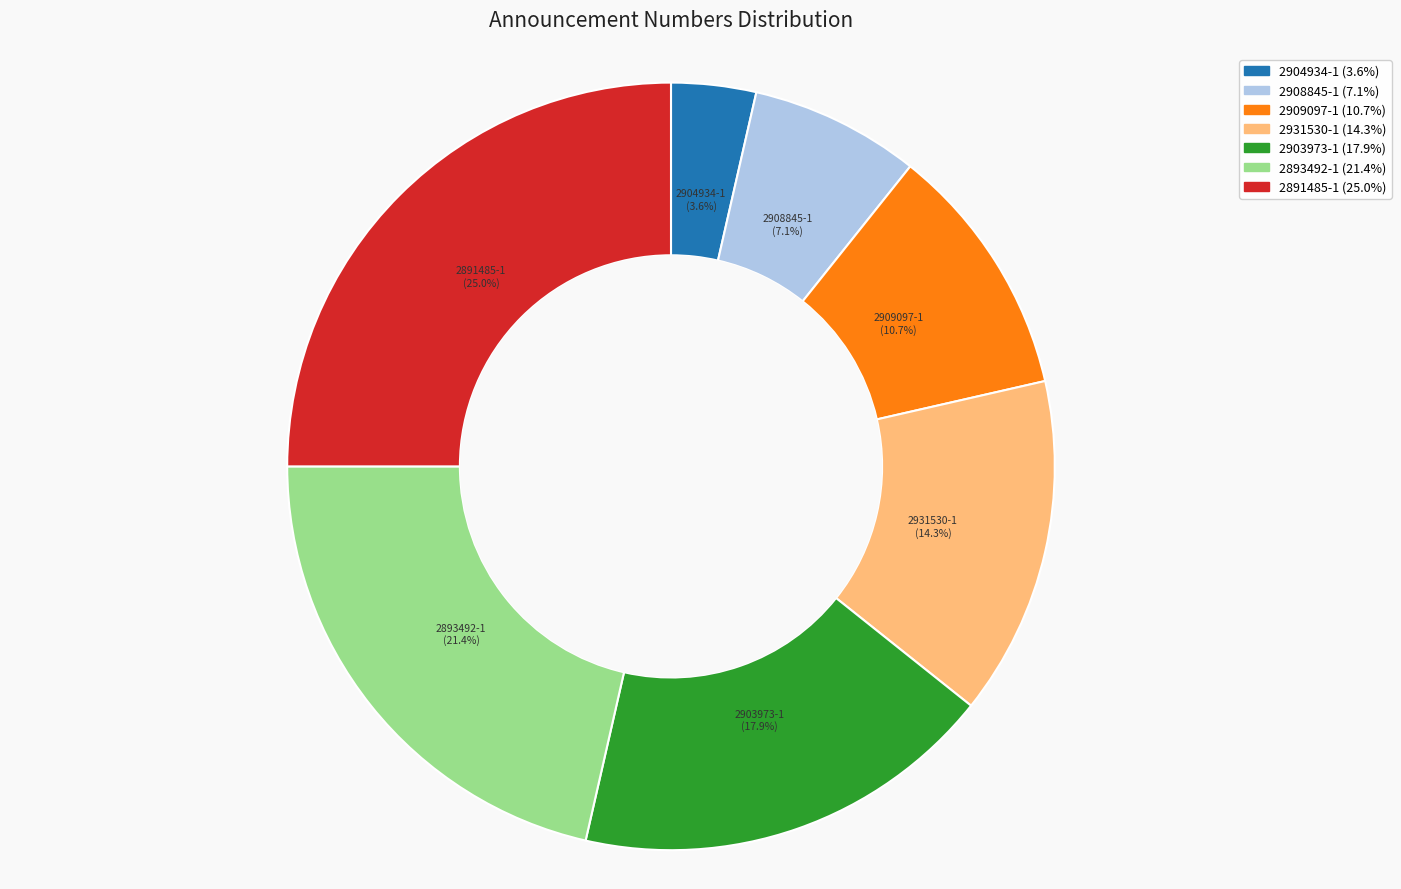

Do 2903973-1 and 2908845-1 together represent more than half of the pie?

No